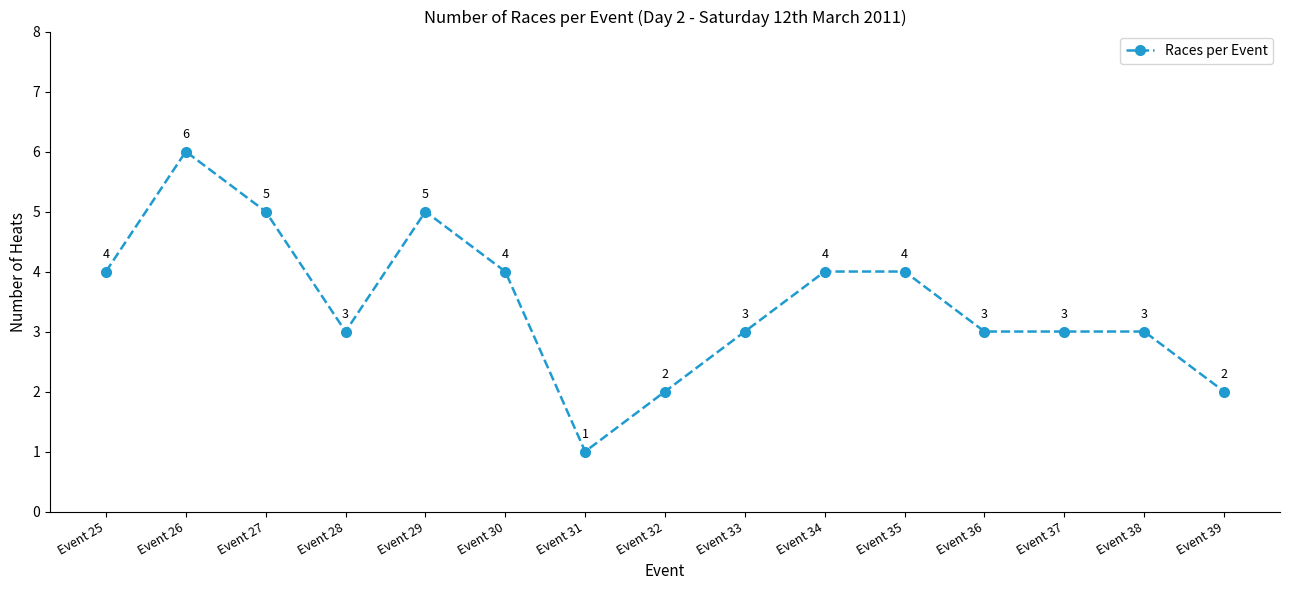

Count the values in the range 3 to 4.

9